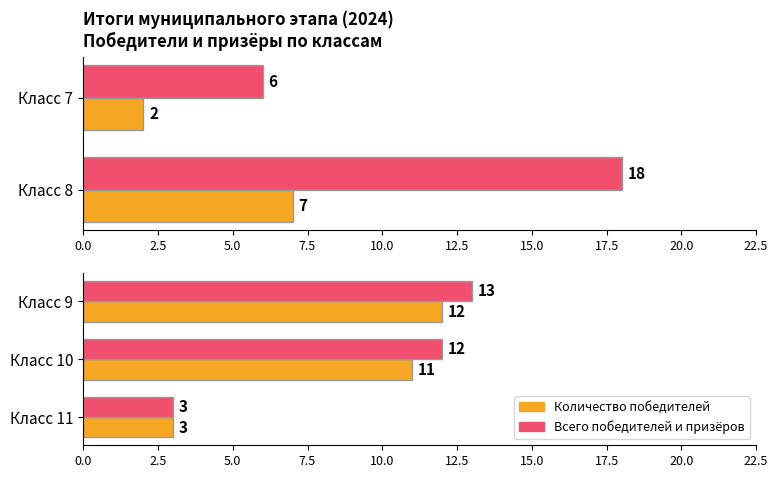

Which series has the widest spread of values?

Всего победителей и призёров